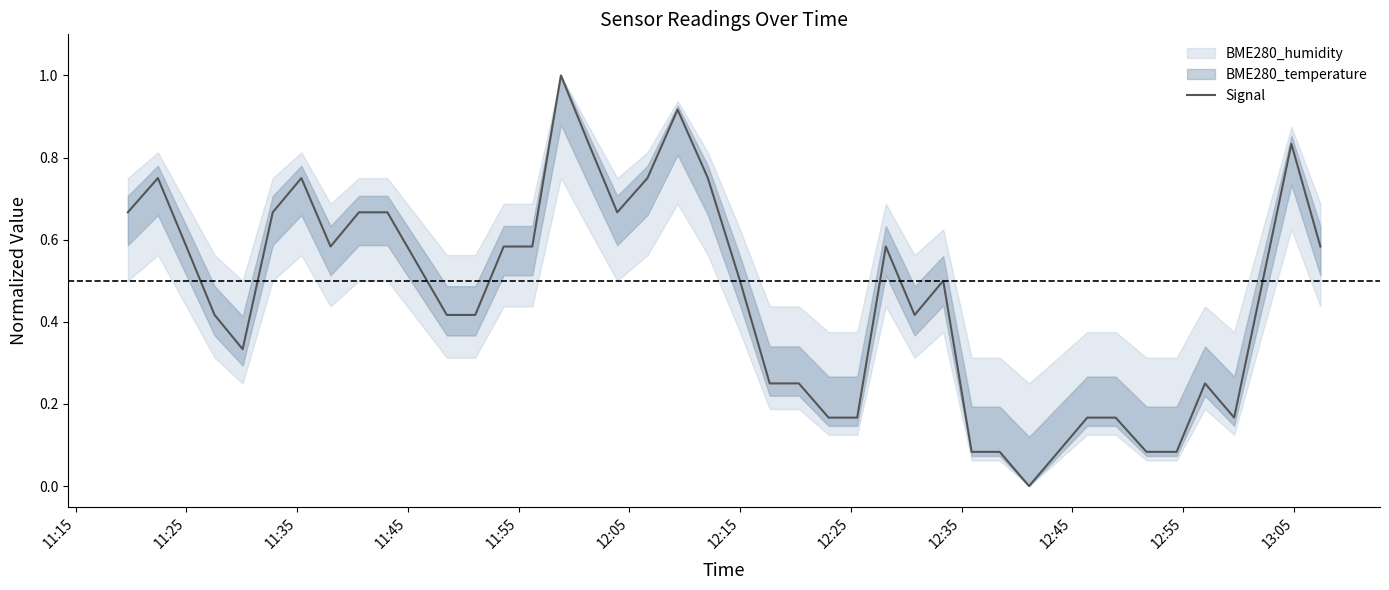

Reading left to right, what are all the values shown in this chart?

0.7	0.8	0.6	0.4	0.3	0.7	0.8	0.6	0.7	0.7	0.4	0.4	0.6	0.6	1.0	0.8	0.7	0.8	0.9	0.8	0.5	0.2	0.2	0.2	0.2	0.6	0.4	0.5	0.1	0.1	0.0	0.1	0.2	0.2	0.1	0.1	0.2	0.2	0.8	0.6